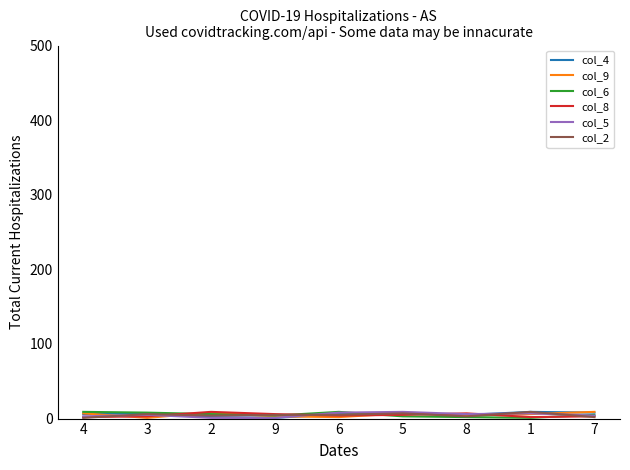

Which series has the widest spread of values?

col_4